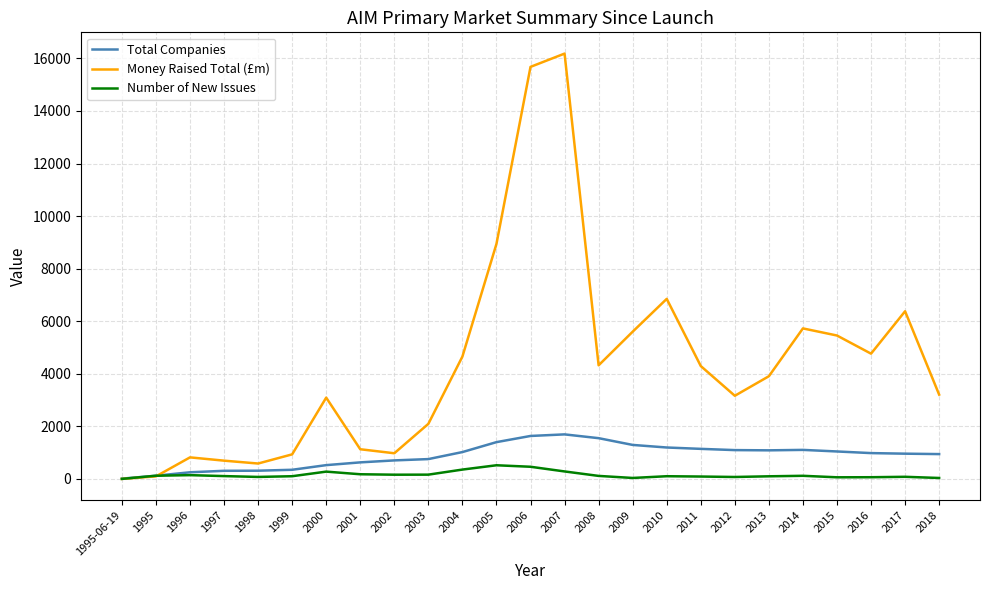

The Total Companies series shows 252.0 at 1996. True or false?

True